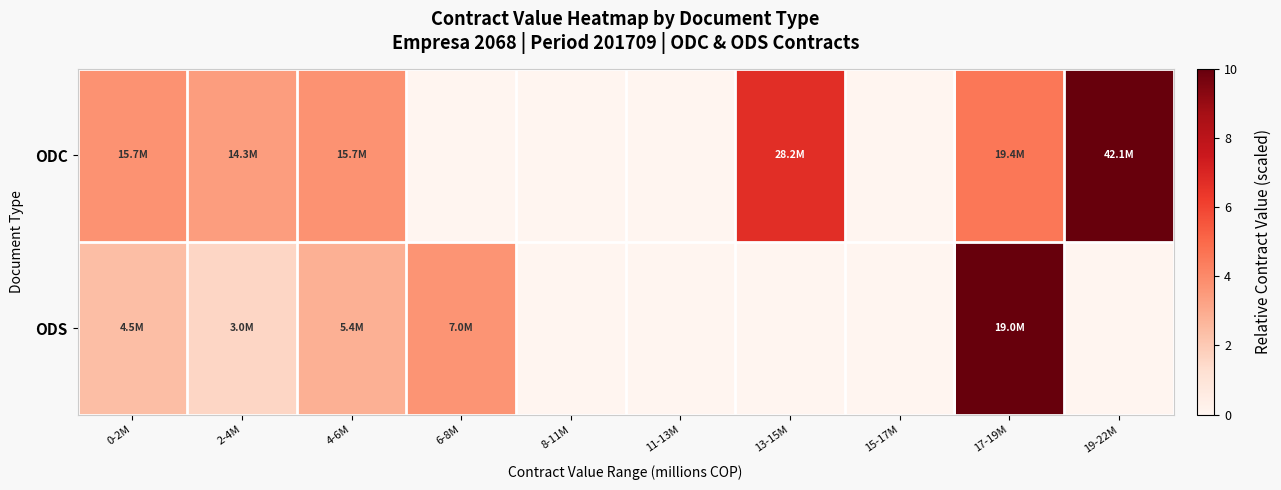

Reading left to right, transcribe all the data shown in this chart.

ODC: 0-2M=3.7	2-4M=3.4	4-6M=3.7	6-8M=0.0	8-11M=0.0	11-13M=0.0	13-15M=6.7	15-17M=0.0	17-19M=4.6	19-22M=10.0
ODS: 0-2M=2.4	2-4M=1.6	4-6M=2.8	6-8M=3.7	8-11M=0.0	11-13M=0.0	13-15M=0.0	15-17M=0.0	17-19M=10.0	19-22M=0.0